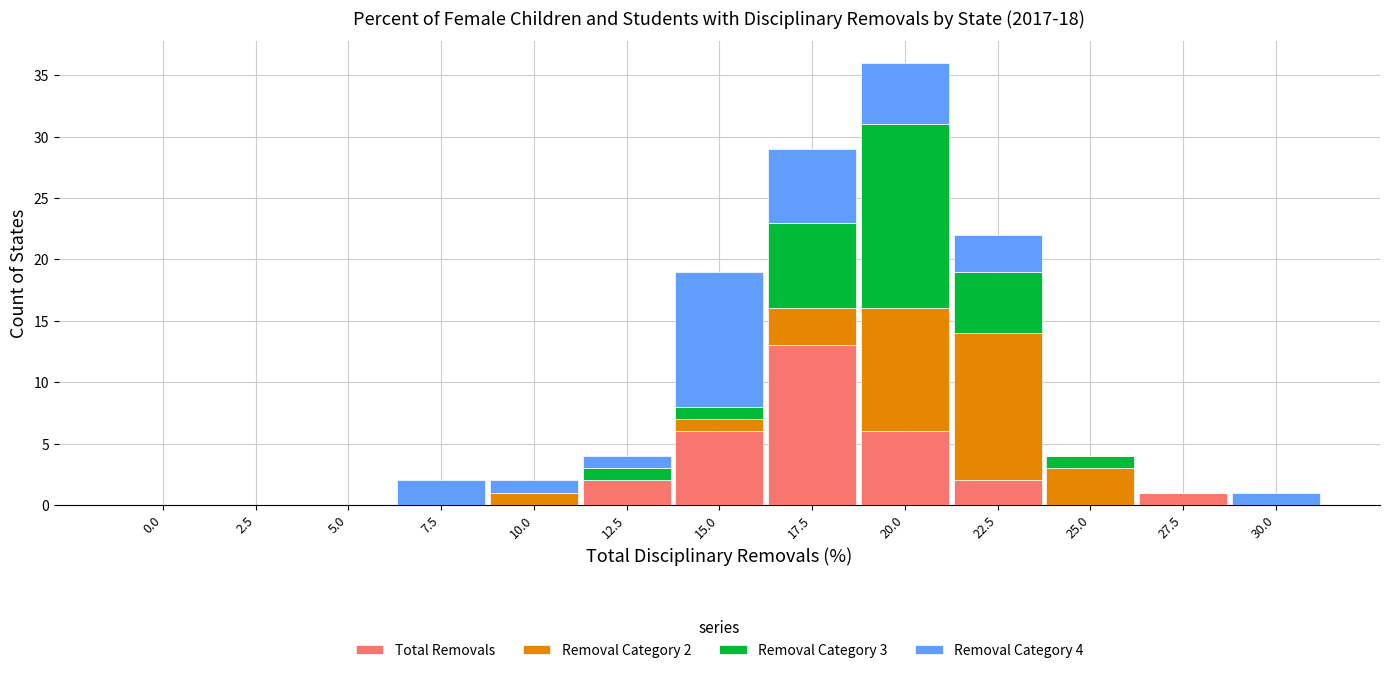

What is the sum of the Total Removals values at 27.5 and 20.0?

7